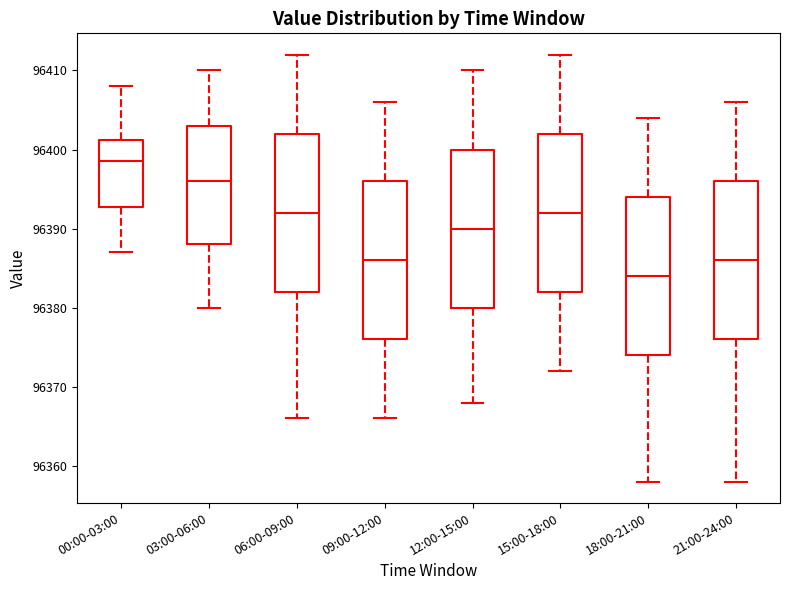

Reading left to right, read every box against the y-axis: the position of its median line, the range the box covers, and the ends of its whiskers. The values are not printed on the chart, so give them approximately, as read against the axis.

00:00-03:00: median 96399, box 96393 to 96401, whiskers 96387 to 96408
03:00-06:00: median 96396, box 96388 to 96403, whiskers 96380 to 96410
06:00-09:00: median 96392, box 96382 to 96402, whiskers 96366 to 96412
09:00-12:00: median 96386, box 96376 to 96396, whiskers 96366 to 96406
12:00-15:00: median 96390, box 96380 to 96400, whiskers 96368 to 96410
15:00-18:00: median 96392, box 96382 to 96402, whiskers 96372 to 96412
18:00-21:00: median 96384, box 96374 to 96394, whiskers 96358 to 96404
21:00-24:00: median 96386, box 96376 to 96396, whiskers 96358 to 96406